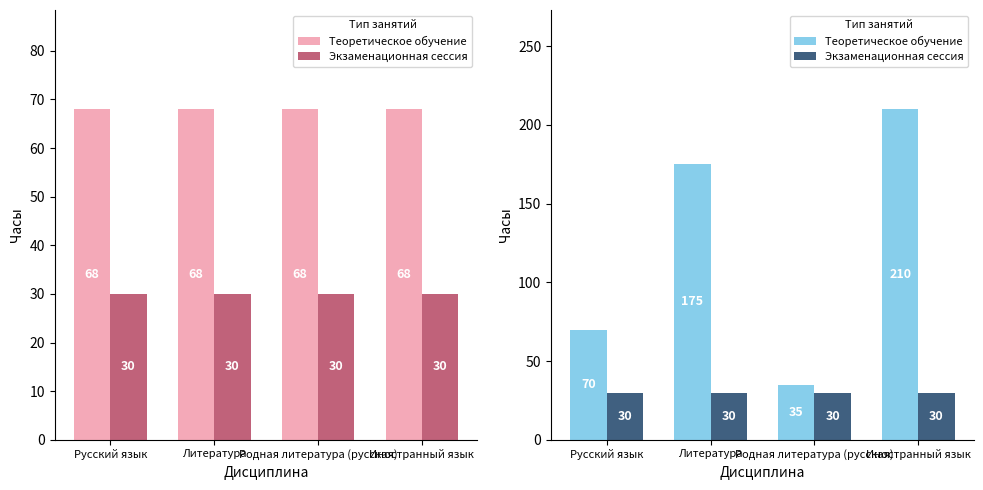

What is the label of the 4th bar from the left?

Иностранный язык